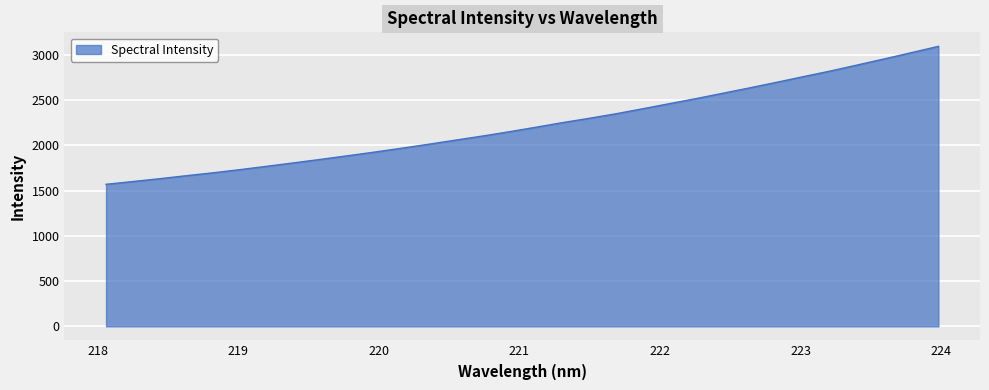

What is the difference between the maximum and minimum values?

1524.5